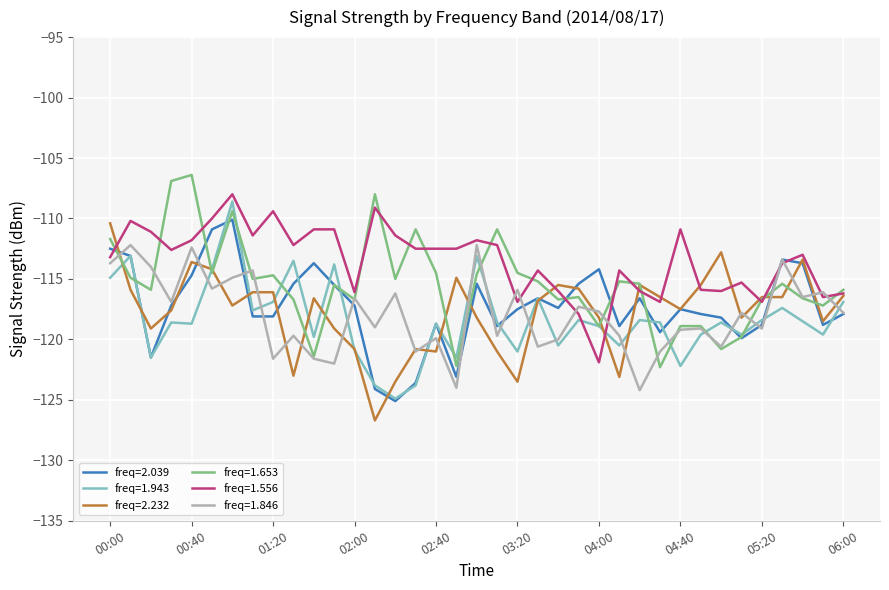

What is the maximum value for freq=1.653?

-106.4